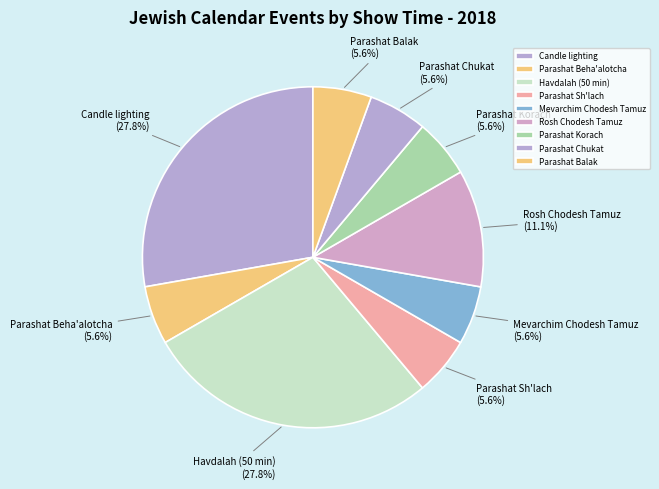

Which has a higher value, Candle lighting or Parashat Chukat?

Candle lighting